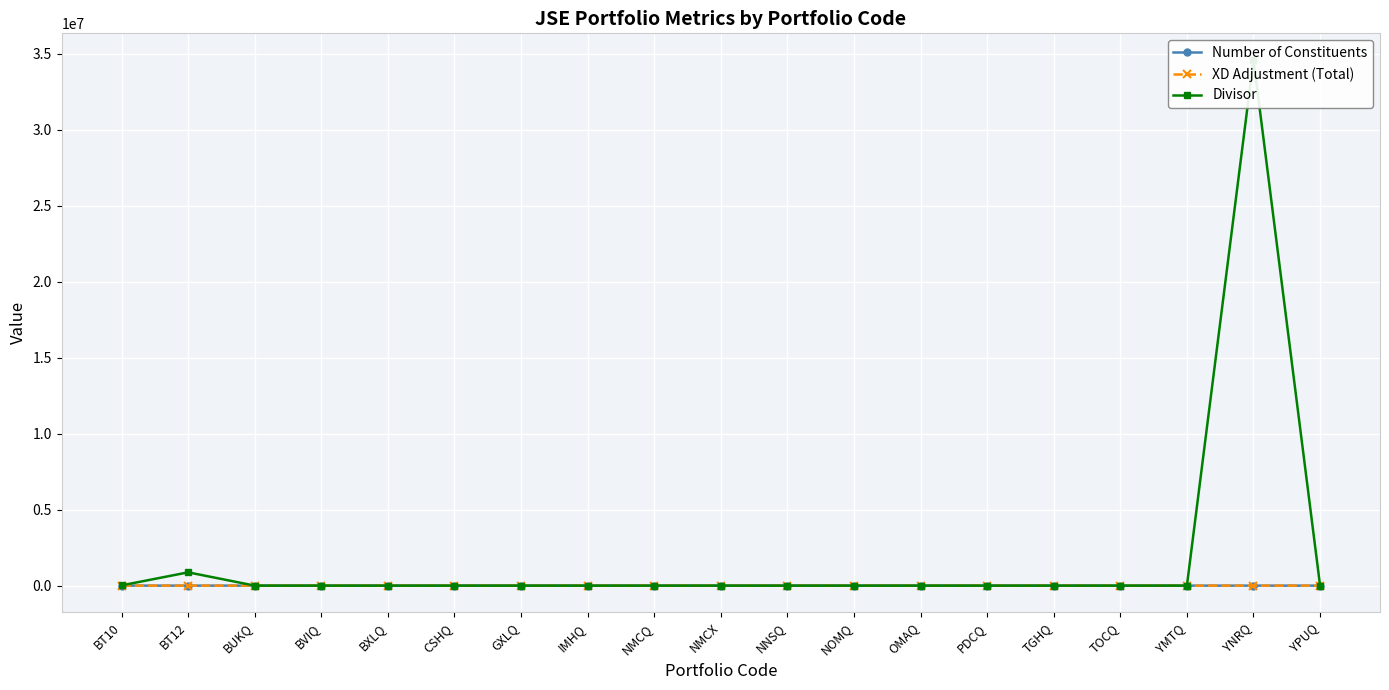

Is the value of Divisor at TGHQ greater than the value of Number of Constituents at OMAQ?

No